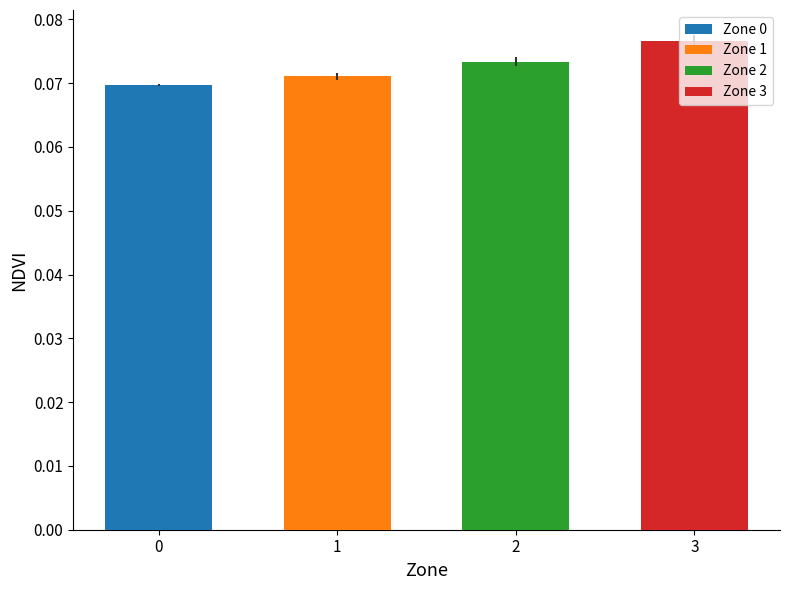

Count the number of categories in the chart.

4